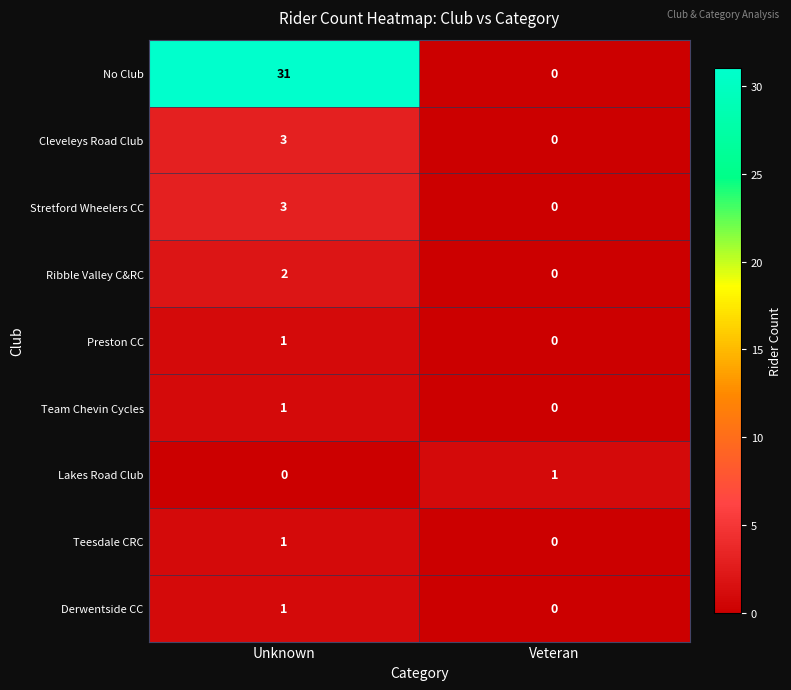

At which category is the sum across all series the highest?

Unknown